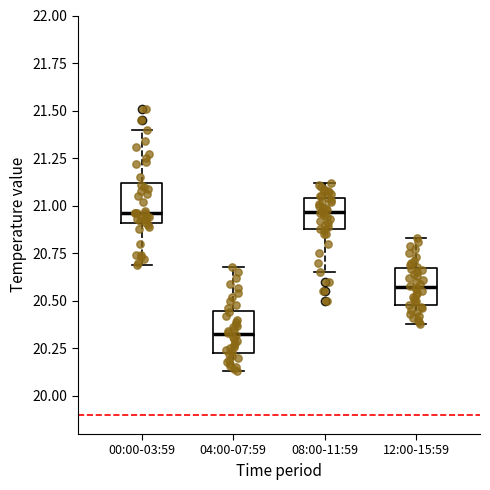

Reading left to right, transcribe this box plot: for each box, give where its median line is, the range the box spans, and where its two whiskers end, as read against the y-axis. The values are not printed on the chart, so give them approximately, as read against the axis.

00:00-03:59: median 20.95, box 20.90 to 21.10, whiskers 20.70 to 21.40
04:00-07:59: median 20.35, box 20.25 to 20.45, whiskers 20.15 to 20.70
08:00-11:59: median 20.95, box 20.90 to 21.05, whiskers 20.65 to 21.10
12:00-15:59: median 20.60, box 20.50 to 20.65, whiskers 20.40 to 20.85